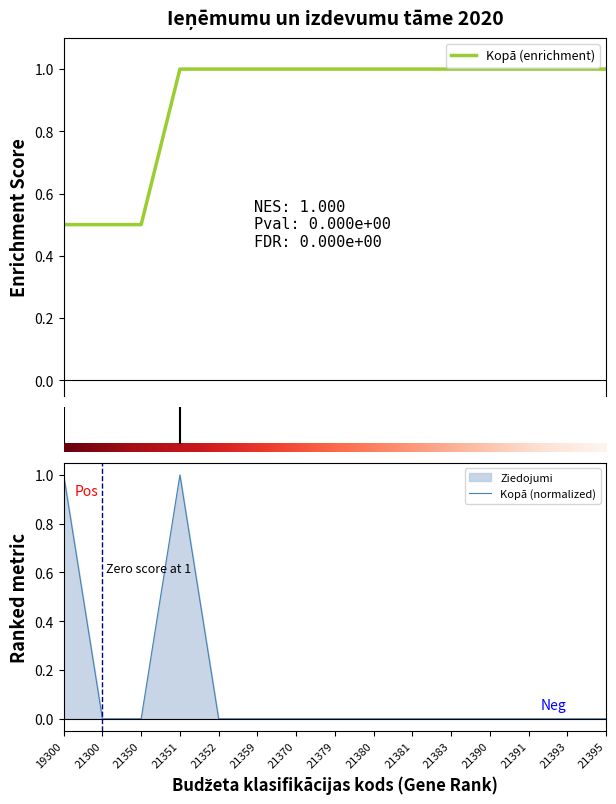

Does the chart display data point markers on the line(s)?

No